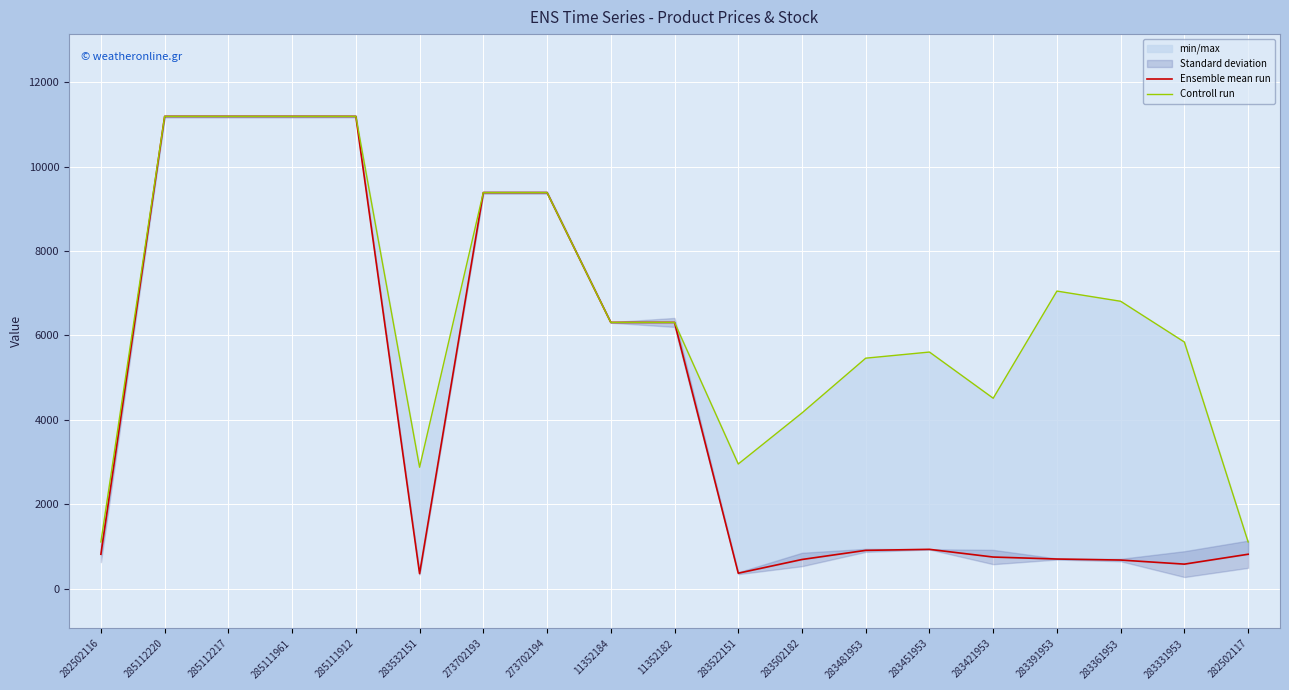

At which category does Controll run reach its first local peak?

283451953